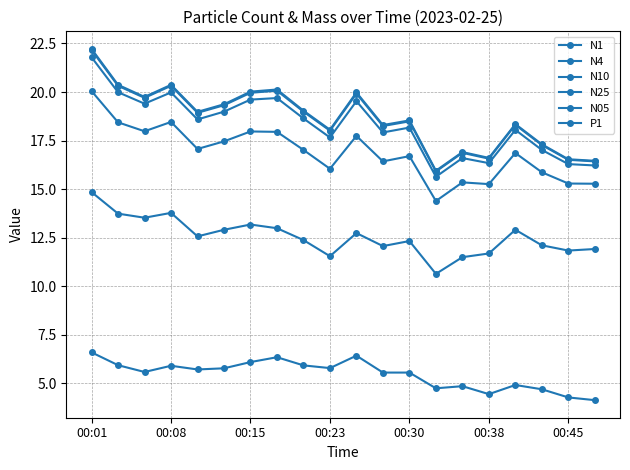

What is the average value of the N05 series?

12.6